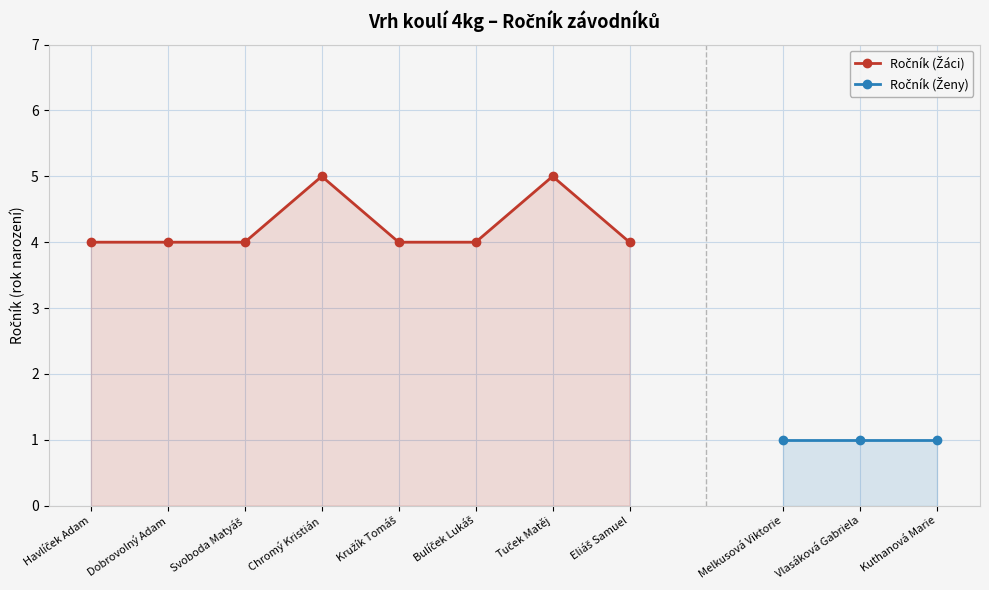

Read the value at Kružík Tomáš.

4